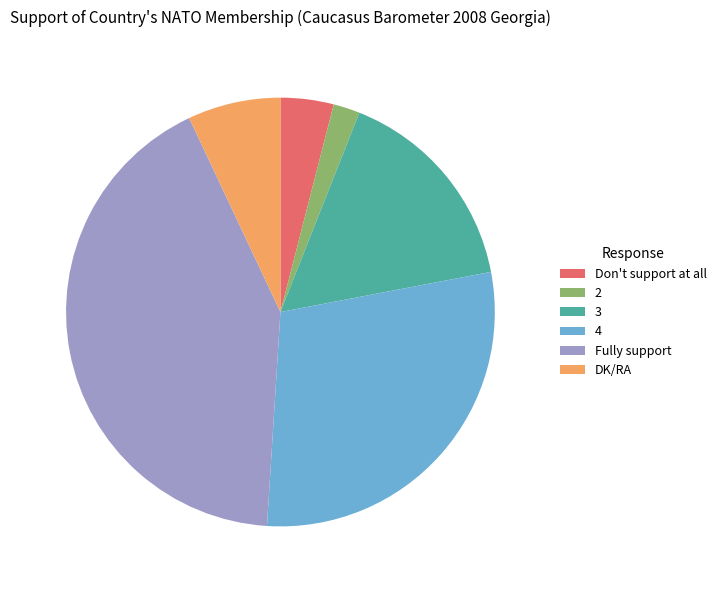

Which has a higher value, DK/RA or 3?

3